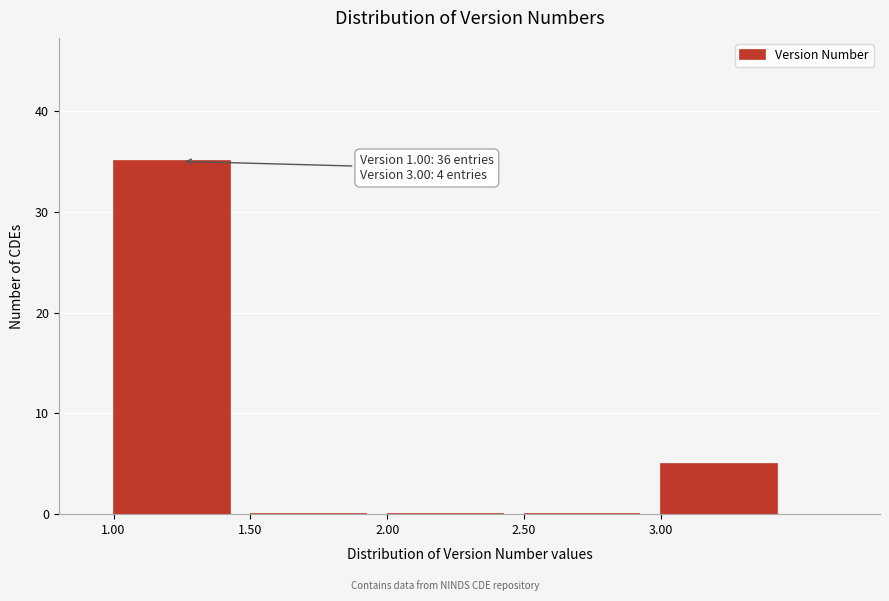

Which range on the x-axis has the tallest bar?

1.0 to 1.5